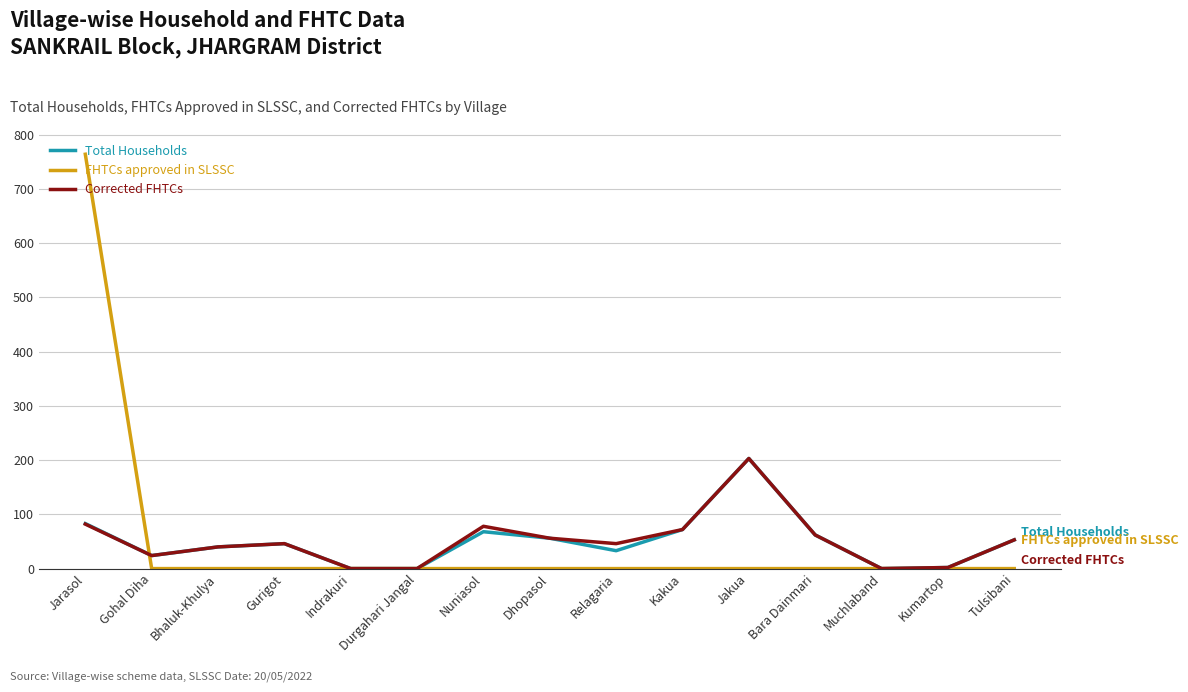

Which category has the highest value across all series?

Jarasol